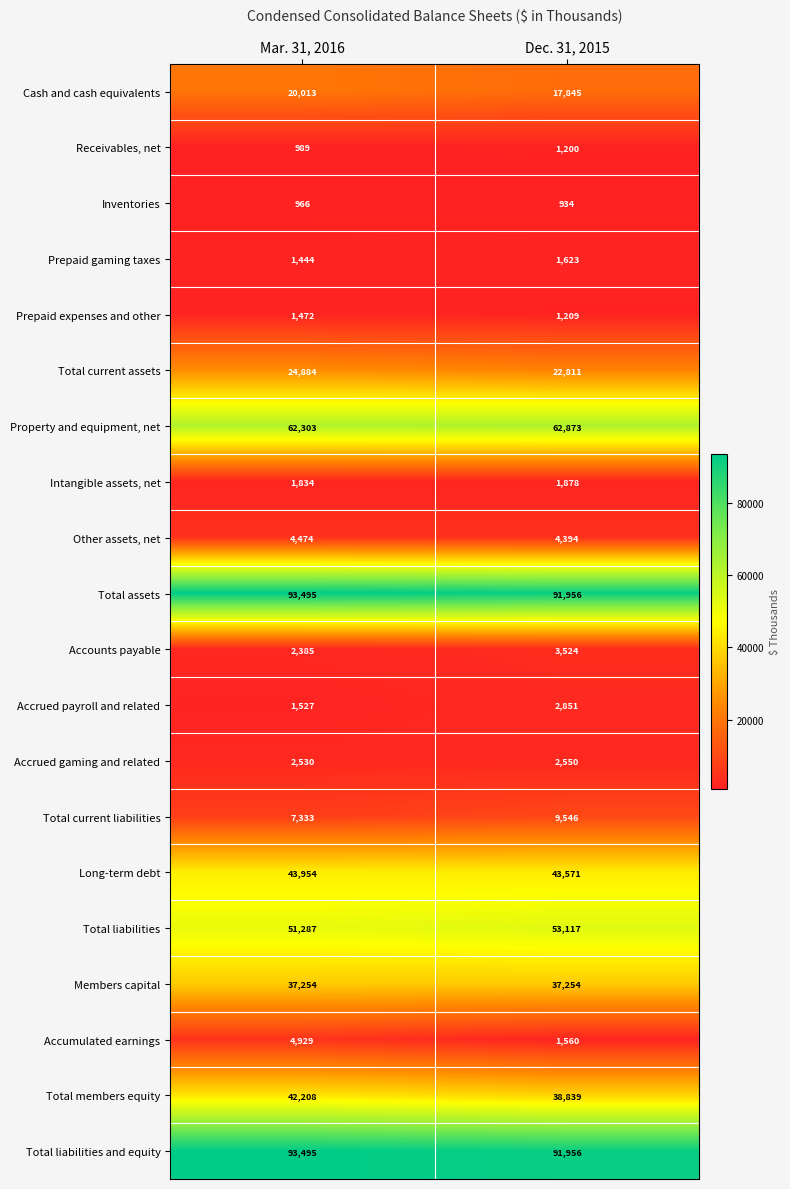

What is the difference between the Total current assets values at Mar. 31, 2016 and Dec. 31, 2015?

2073